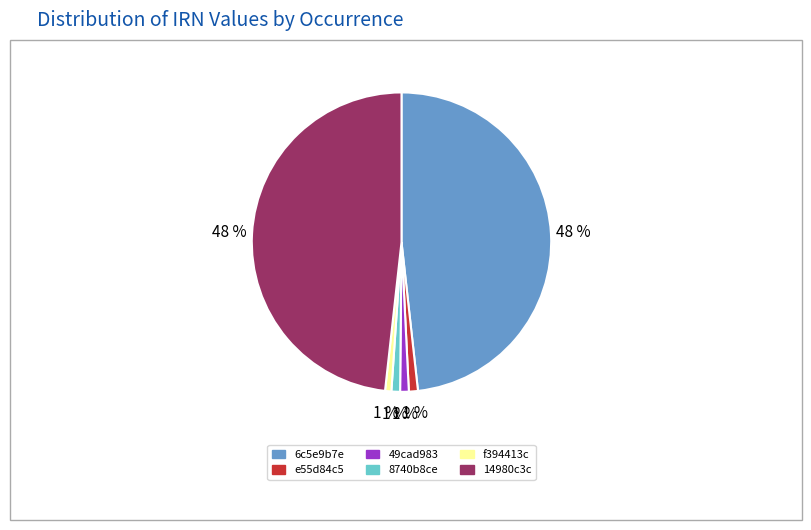

True or false: 8740b8ce accounts for 15% of the total.

False